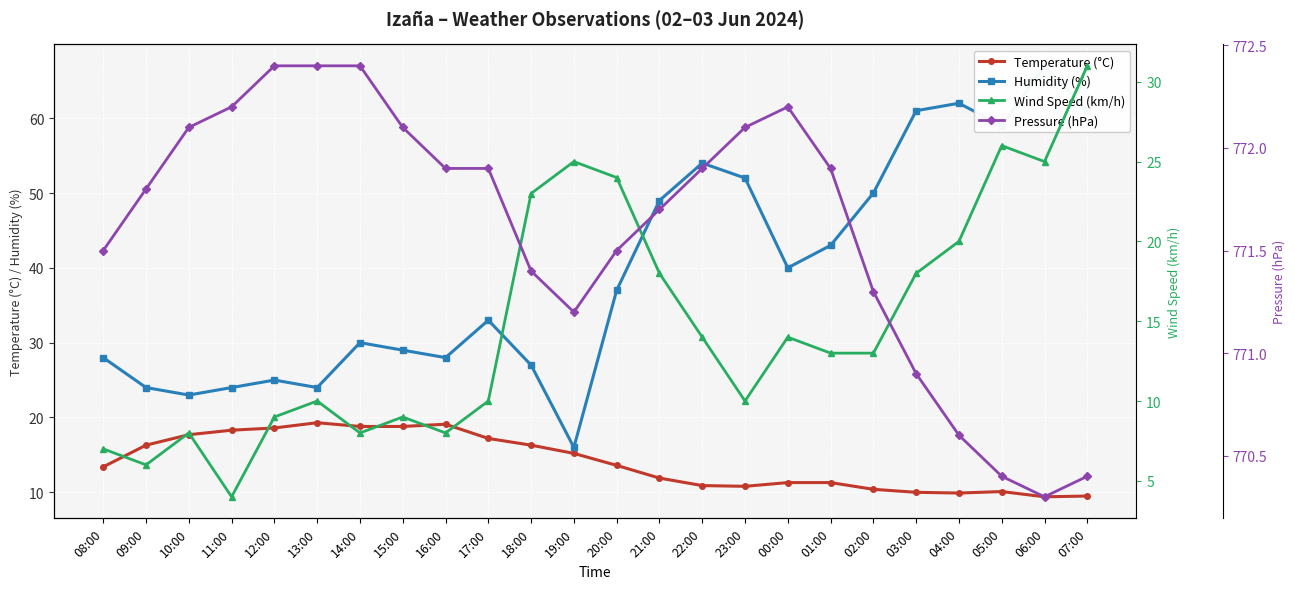

How many lines are shown in the chart?

4